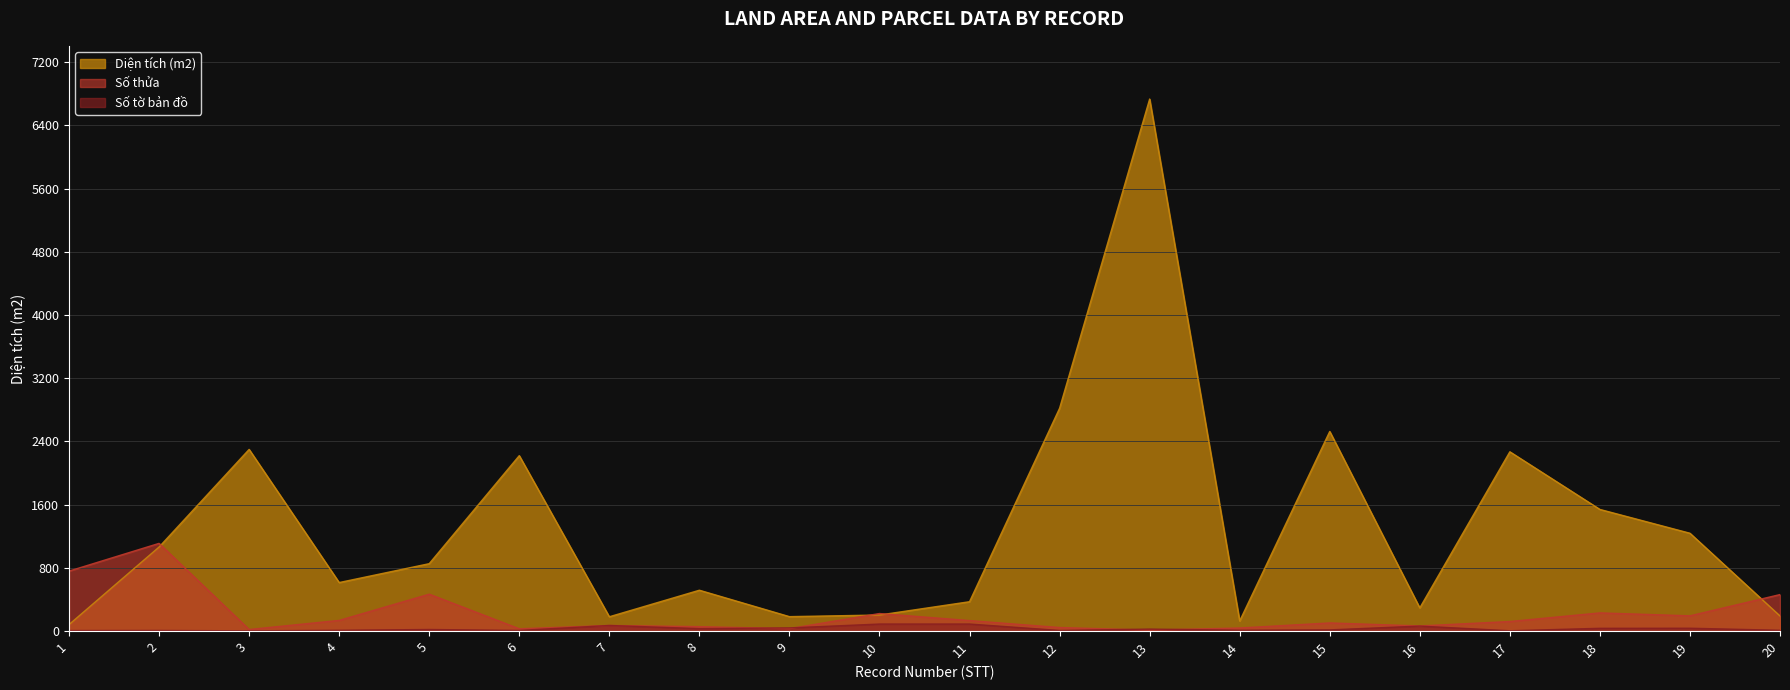

Between 14 and 6, which is larger?

6